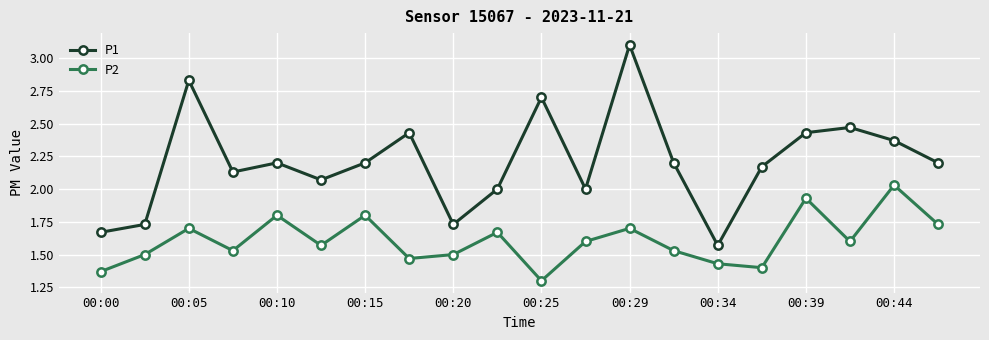

Which series has the largest total across all categories?

P1